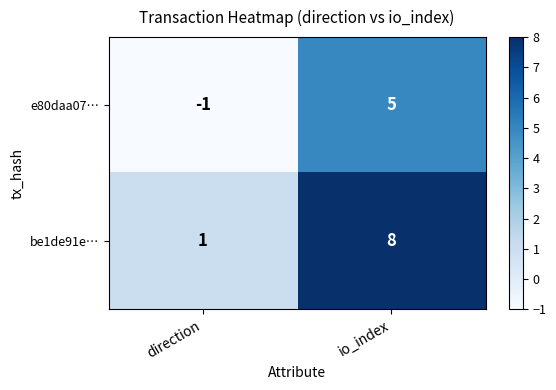

Where is be1de91e… nearest to the value 4?

direction